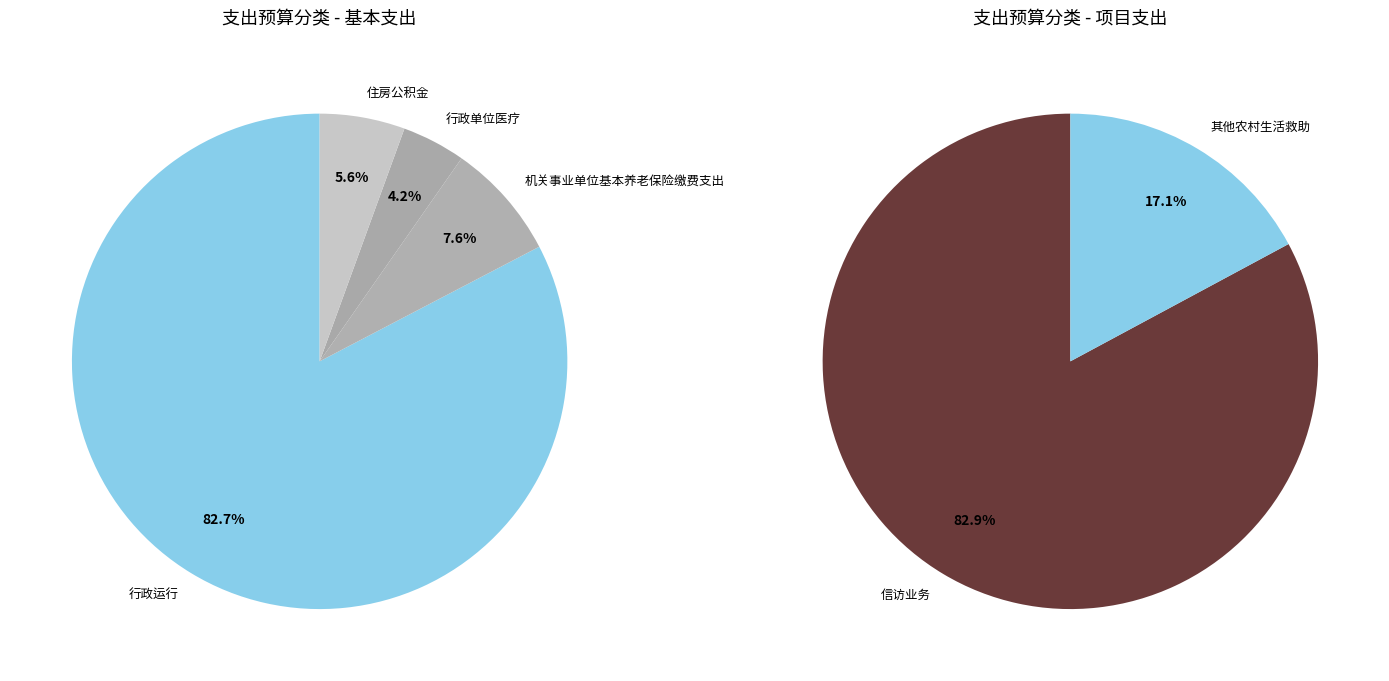

Which has a higher value, 信访业务 or 机关事业单位基本养老保险缴费支出?

信访业务